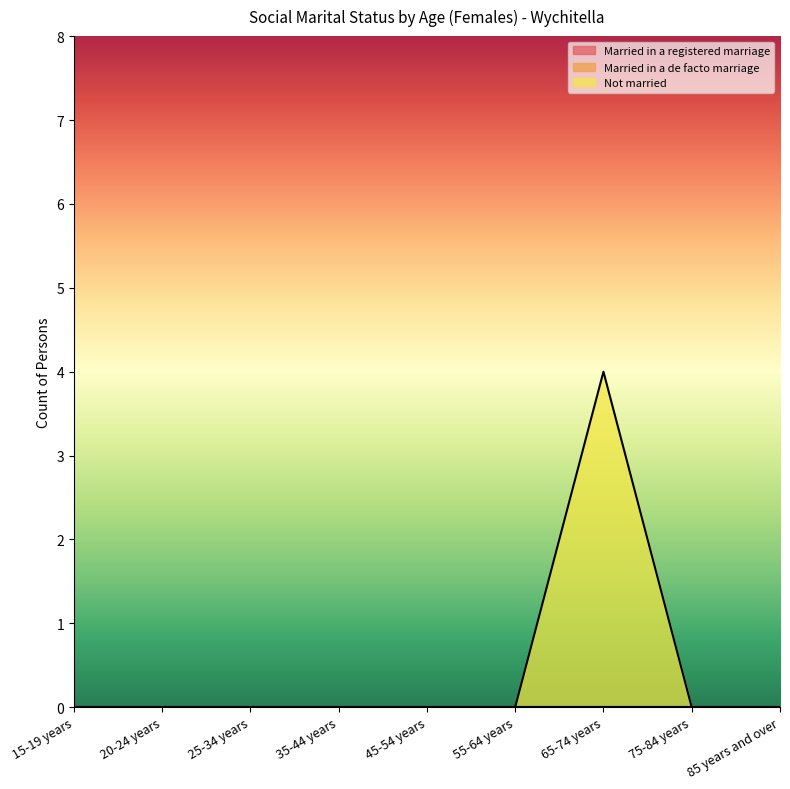

Reading left to right, extract all data points from this chart.

Married in a registered marriage: 0	0	0	0	0	0	0	0	0
Married in a de facto marriage: 0	0	0	0	0	0	0	0	0
Not married: 0	0	0	0	0	0	4	0	0